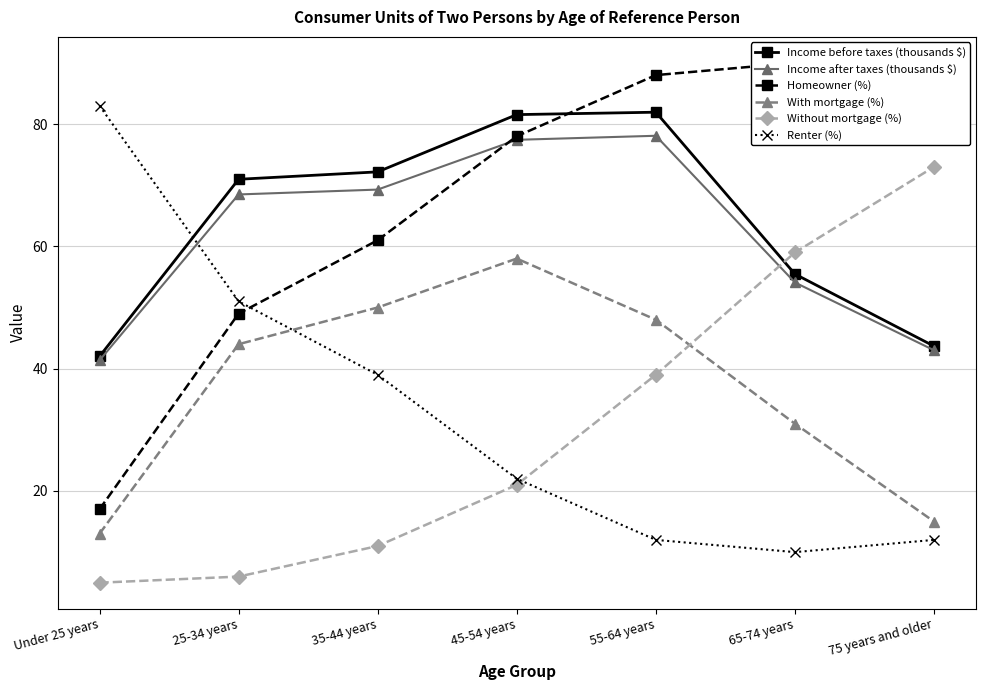

How many data points in With mortgage (%) are above 44?

3